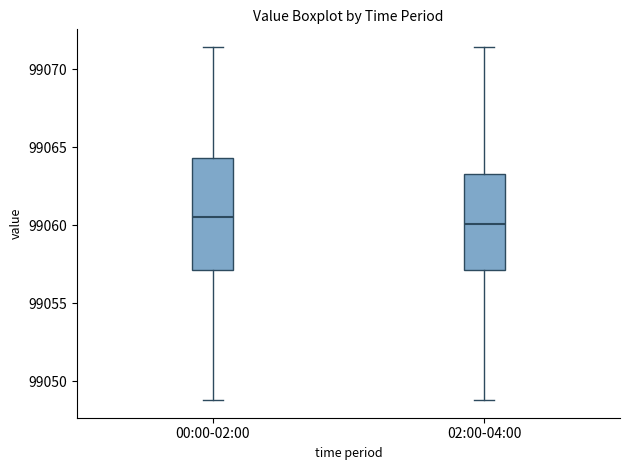

Reading left to right, transcribe this box plot: for each box, give where its median line is, the range the box spans, and where its two whiskers end, as read against the y-axis. The values are not printed on the chart, so give them approximately, as read against the axis.

00:00-02:00: median 99060.5, box 99057.0 to 99064.5, whiskers 99049.0 to 99071.5
02:00-04:00: median 99060.0, box 99057.0 to 99063.5, whiskers 99049.0 to 99071.5